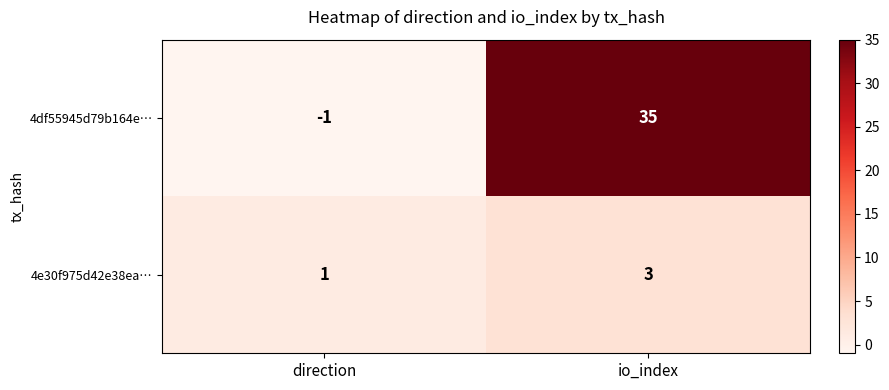

Where is 4df55945d79b164e… nearest to the value 17?

direction